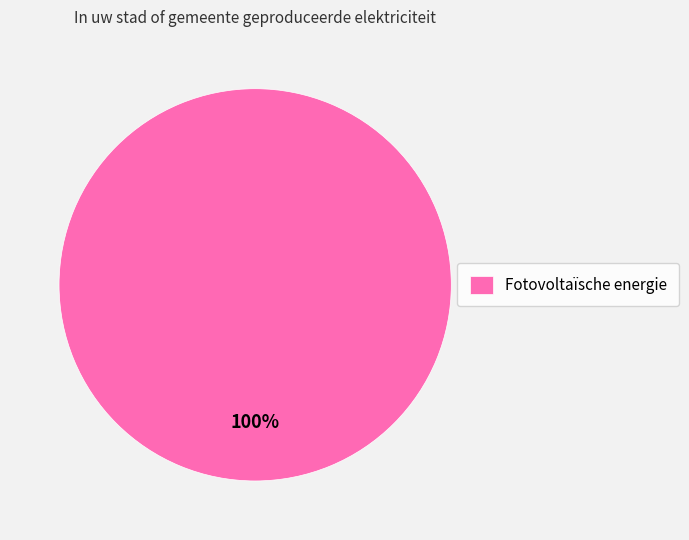

The Fotovoltaïsche energie slice represents 100% of the pie. True or false?

True